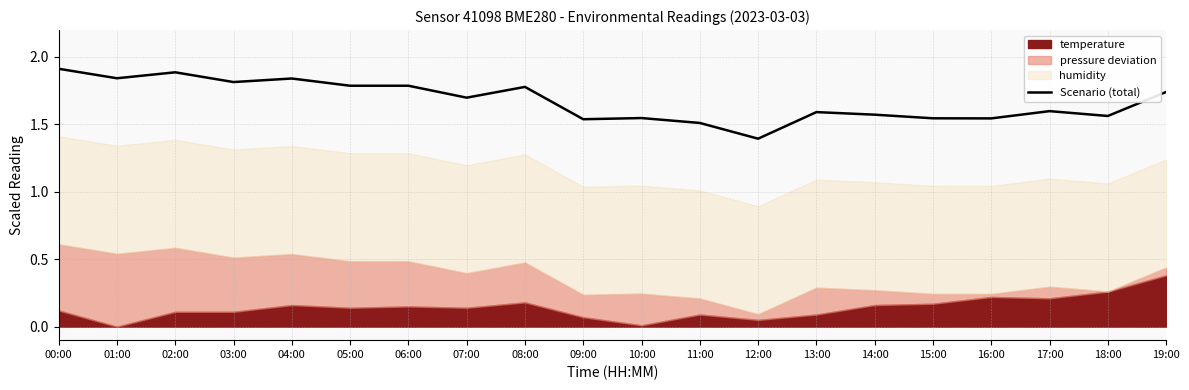

What is the label of the 1st point from the right?

19:00